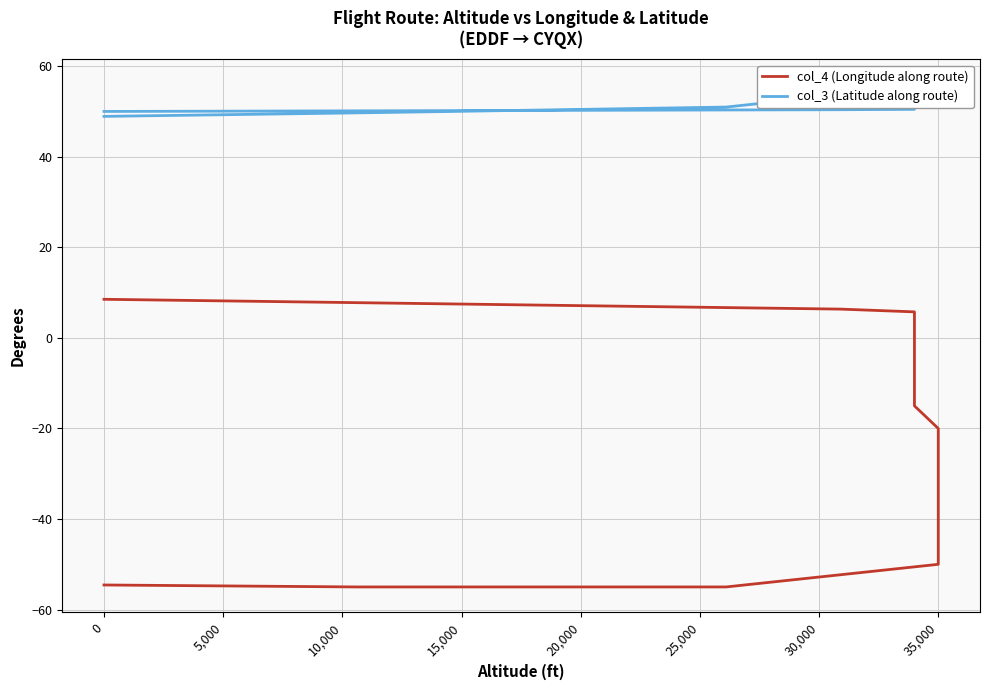

What is the difference between the second highest and minimum values in the col_3 (Latitude along route) series?

7.1